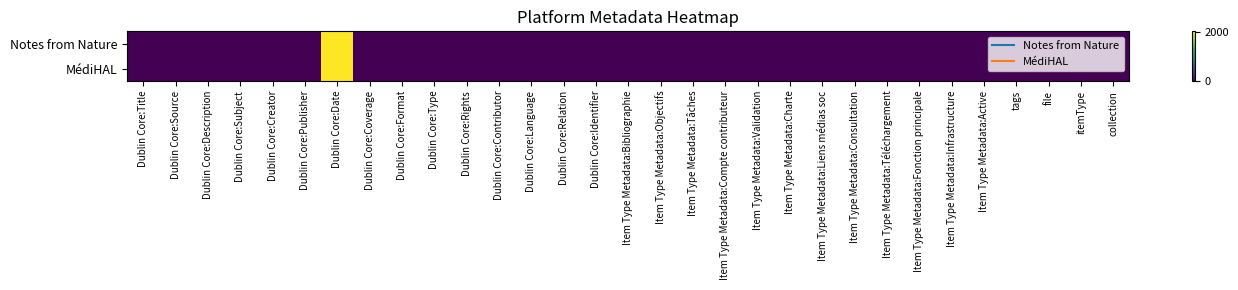

Reading left to right, what are all the values shown in this chart?

Notes from Nature: Dublin Core:Title=1	Dublin Core:Source=1	Dublin Core:Description=1	Dublin Core:Subject=1	Dublin Core:Creator=1	Dublin Core:Publisher=1	Dublin Core:Date=2015	Dublin Core:Coverage=1	Dublin Core:Format=1	Dublin Core:Type=1	Dublin Core:Rights=1	Dublin Core:Contributor=1	Dublin Core:Language=1	Dublin Core:Relation=1	Dublin Core:Identifier=1	Item Type Metadata:Bibliographie=0	Item Type Metadata:Objectifs=1	Item Type Metadata:Tâches=1	Item Type Metadata:Compte contributeur=1	Item Type Metadata:Validation=1	Item Type Metadata:Charte=1	Item Type Metadata:Liens médias soc=1	Item Type Metadata:Consultation=1	Item Type Metadata:Téléchargement=0	Item Type Metadata:Fonction principale=1	Item Type Metadata:Infrastructure=1	Item Type Metadata:Active=1	tags=1	file=1	itemType=1	collection=1
MédiHAL: Dublin Core:Title=1	Dublin Core:Source=1	Dublin Core:Description=1	Dublin Core:Subject=1	Dublin Core:Creator=1	Dublin Core:Publisher=1	Dublin Core:Date=2010	Dublin Core:Coverage=1	Dublin Core:Format=1	Dublin Core:Type=1	Dublin Core:Rights=1	Dublin Core:Contributor=1	Dublin Core:Language=1	Dublin Core:Relation=0	Dublin Core:Identifier=1	Item Type Metadata:Bibliographie=1	Item Type Metadata:Objectifs=1	Item Type Metadata:Tâches=1	Item Type Metadata:Compte contributeur=1	Item Type Metadata:Validation=1	Item Type Metadata:Charte=1	Item Type Metadata:Liens médias soc=0	Item Type Metadata:Consultation=1	Item Type Metadata:Téléchargement=1	Item Type Metadata:Fonction principale=1	Item Type Metadata:Infrastructure=1	Item Type Metadata:Active=1	tags=1	file=1	itemType=1	collection=1